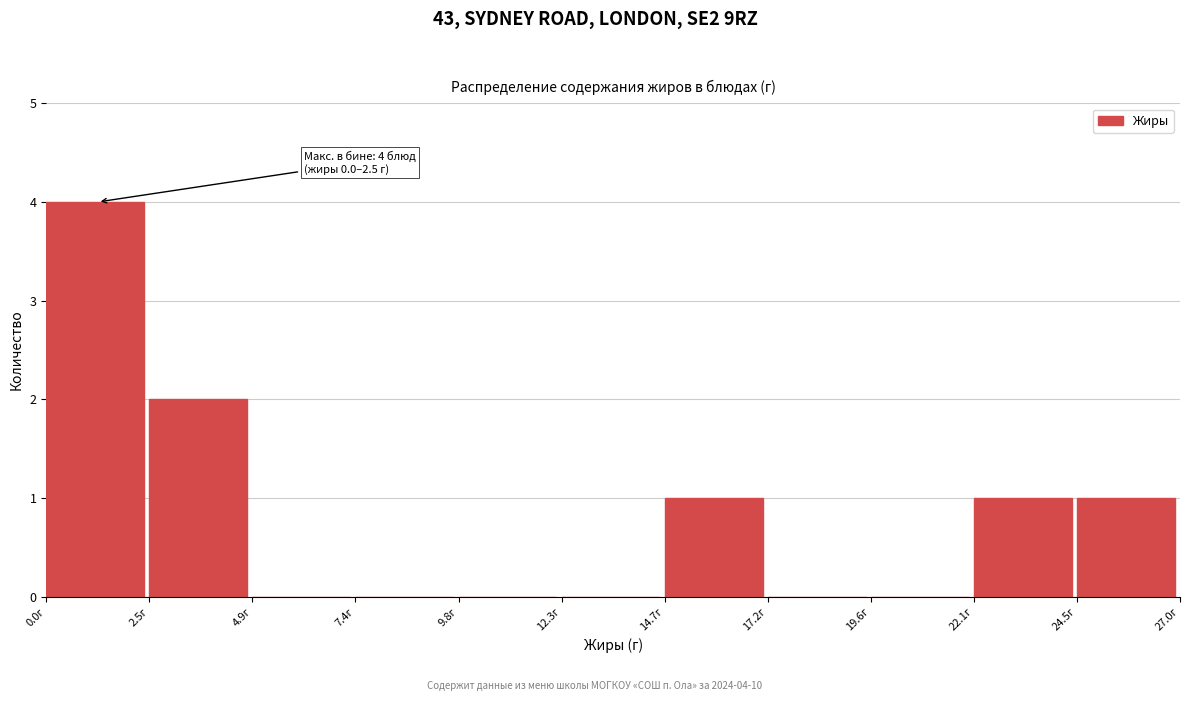

Which range on the x-axis has the tallest bar?

0.0 to 2.5